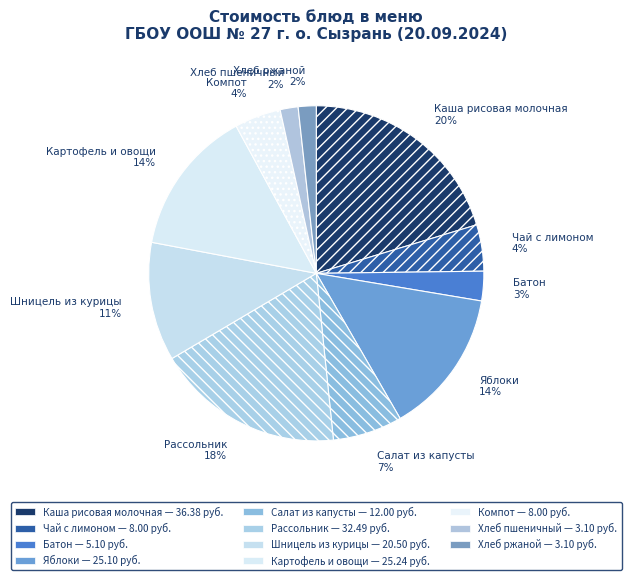

What is the largest slice in the pie chart?

Каша рисовая молочная